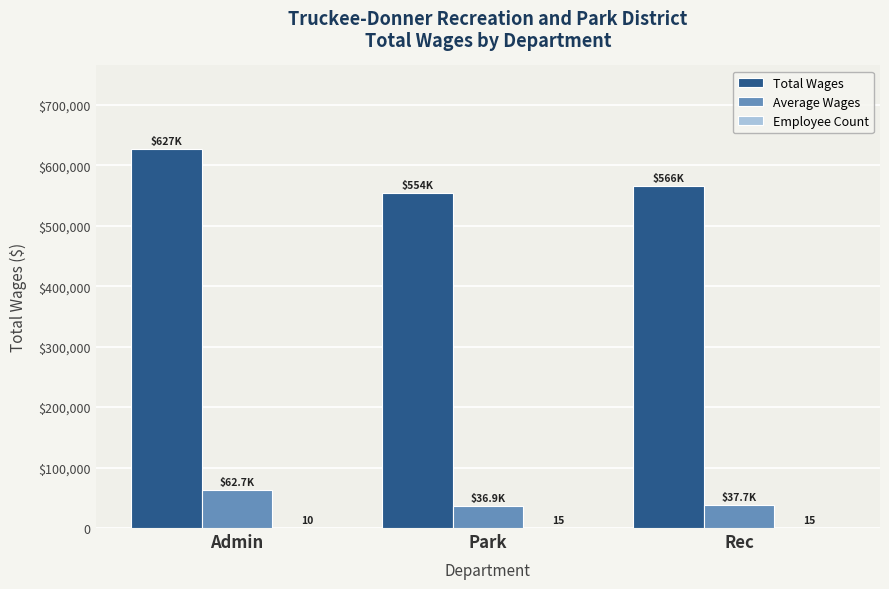

Reading right to left, list all the values displayed in this chart.

Total Wages: 565589.0	553919.0	627297.0
Average Wages: 37705.9	36927.9	62729.7
Employee Count: 15.0	15.0	10.0